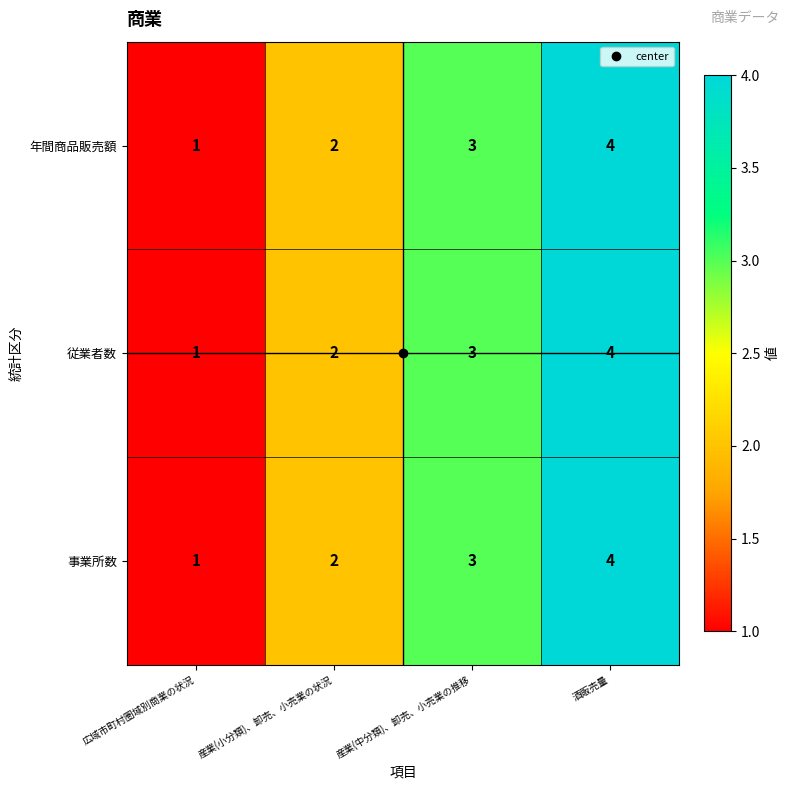

How many 事業所数 values are between 2 and 4?

3